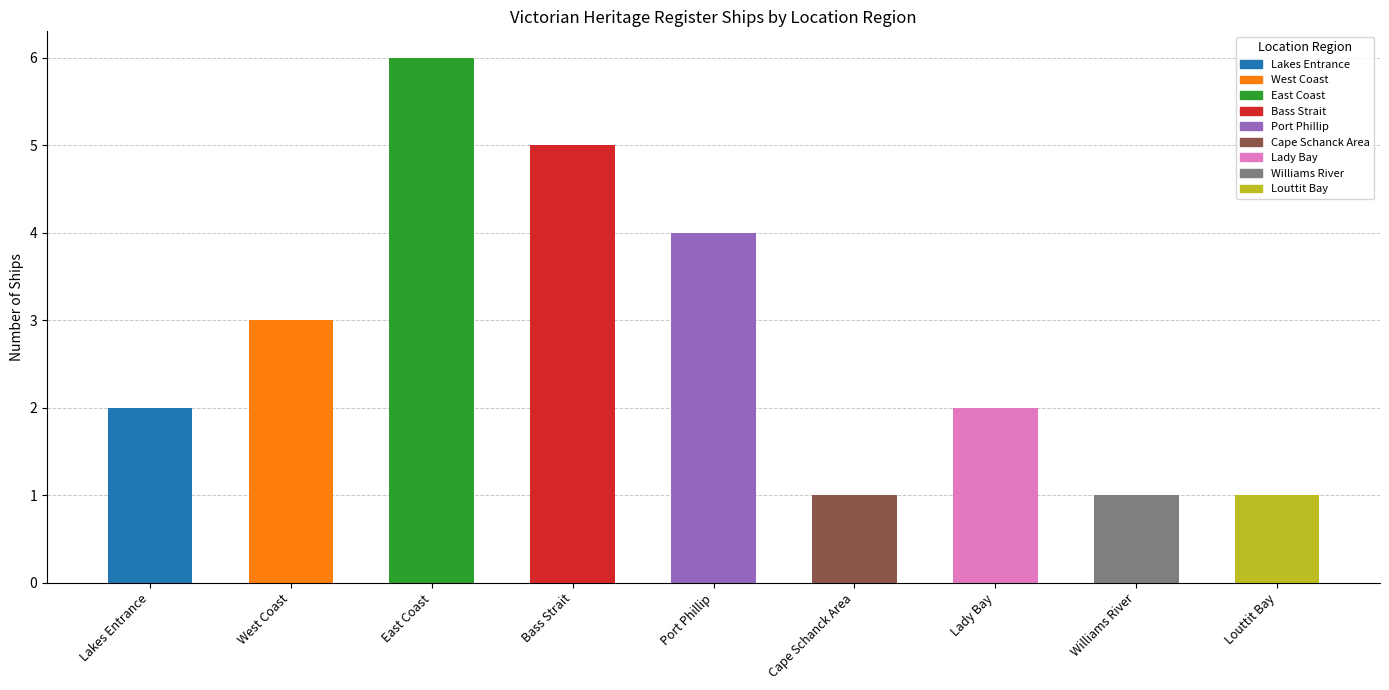

What is the greatest value displayed?

6